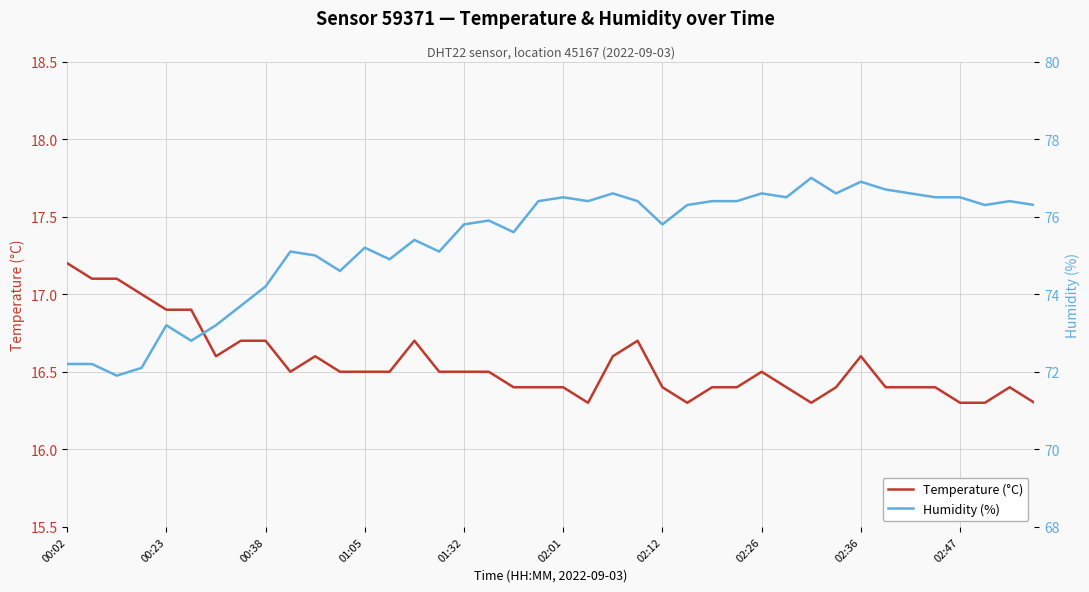

Is it true that Temperature (°C) equals 17.2 at 00:02?

True